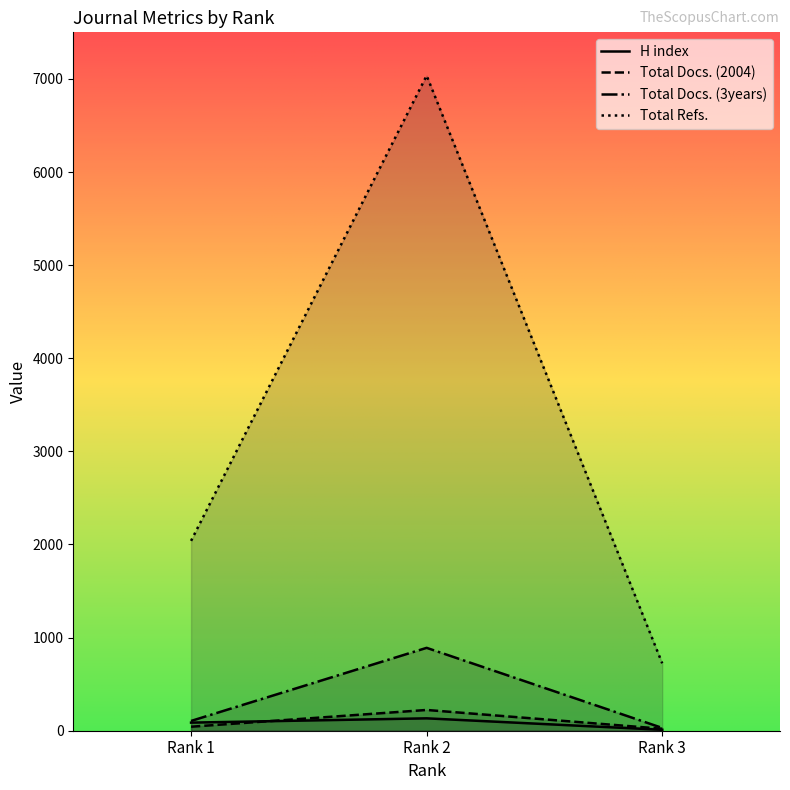

What is the spread (max minus min) of values at Rank 3?

714